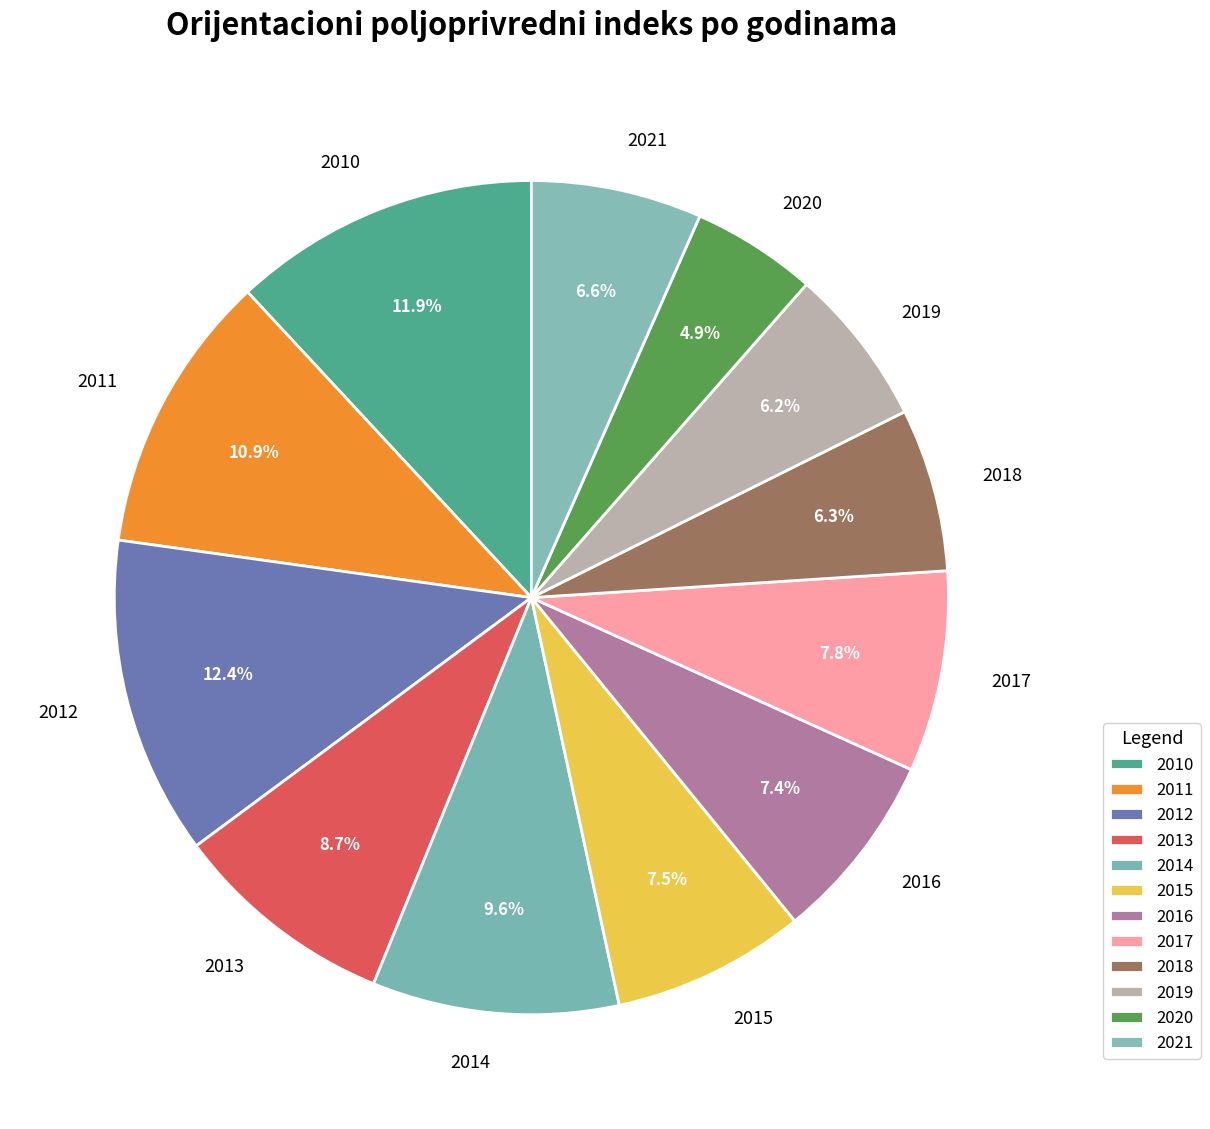

Do 2014 and 2019 together represent more than half of the pie?

No